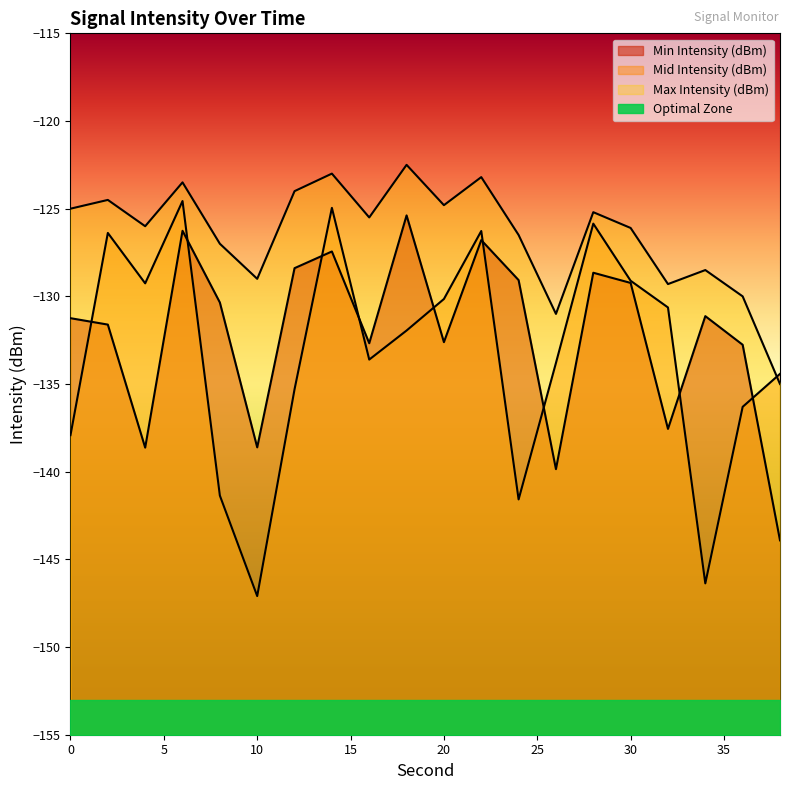

At which label does Max Intensity (dBm) reach its peak?

18